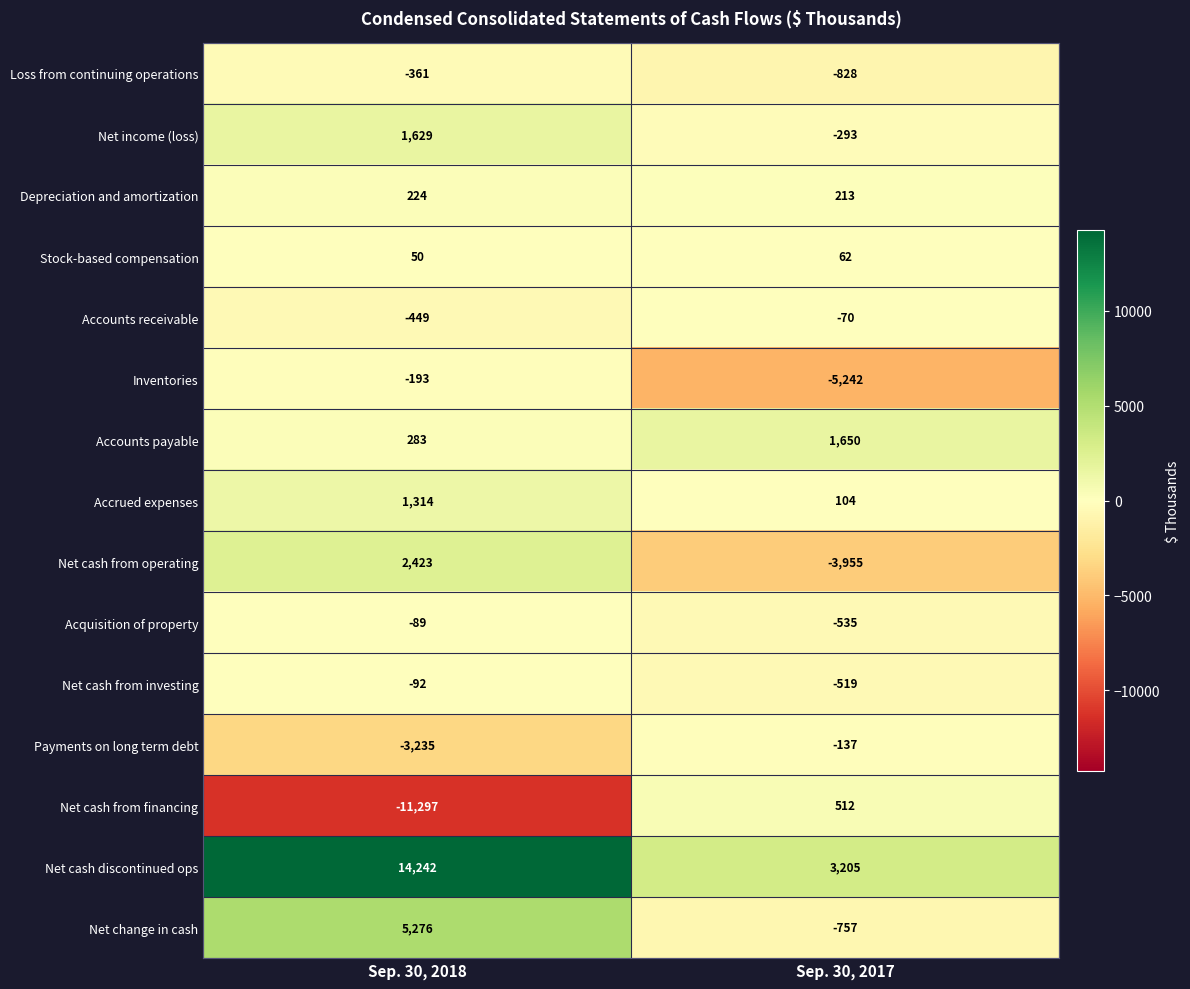

How many values in Net cash from financing are below zero?

1